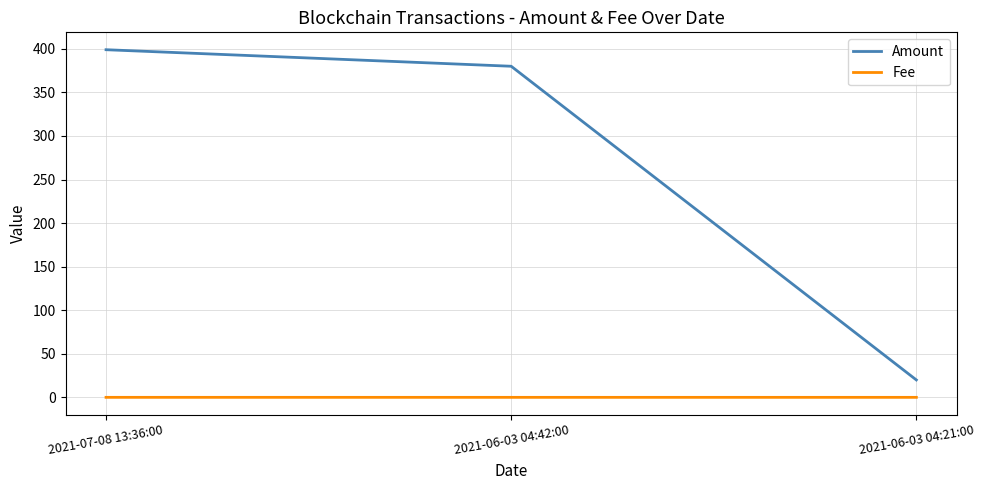

Where is Amount nearest to the value 209?

2021-06-03 04:42:00